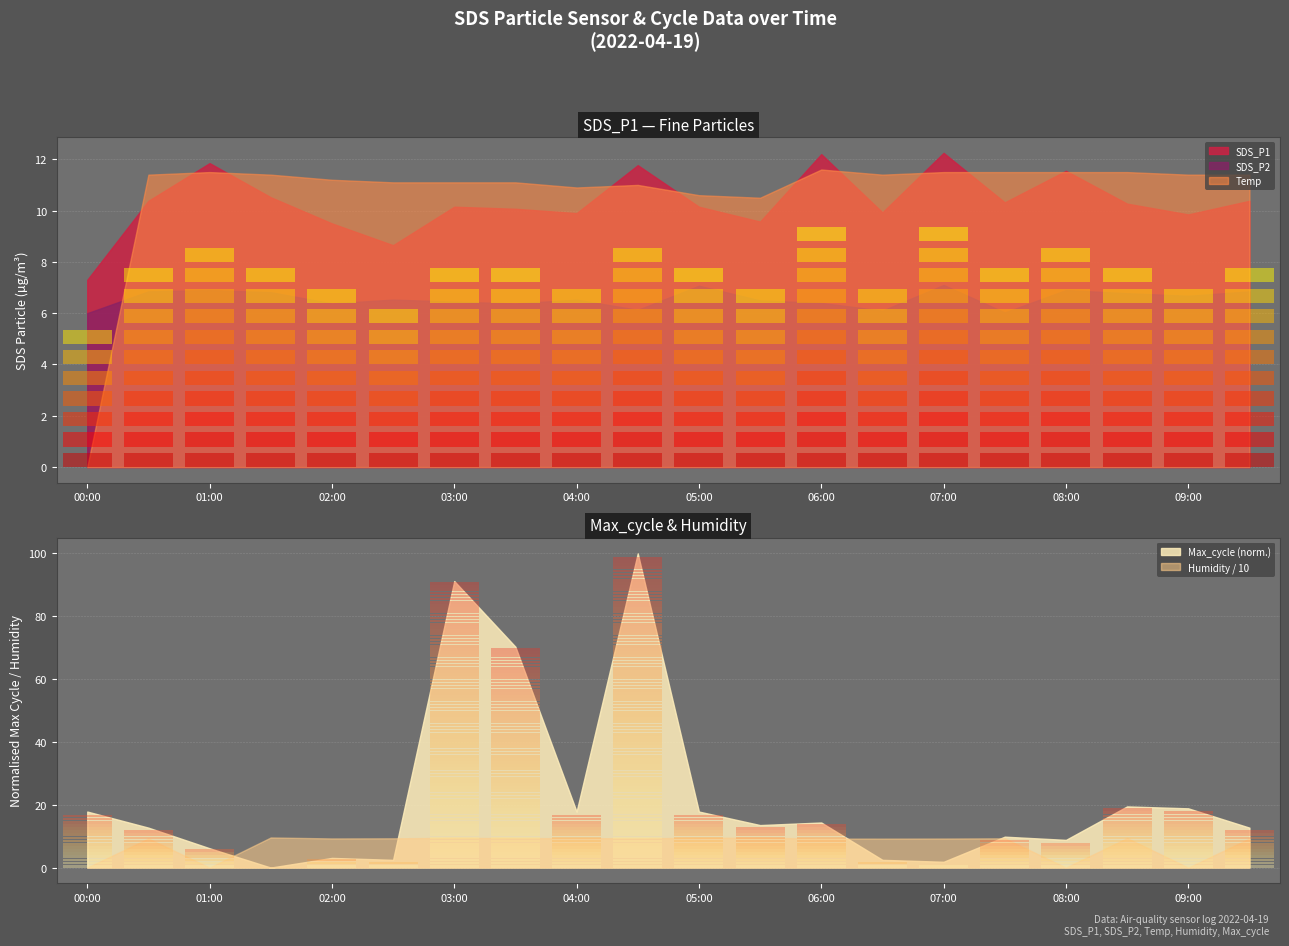

Which has a higher value, 8 or 19?

19